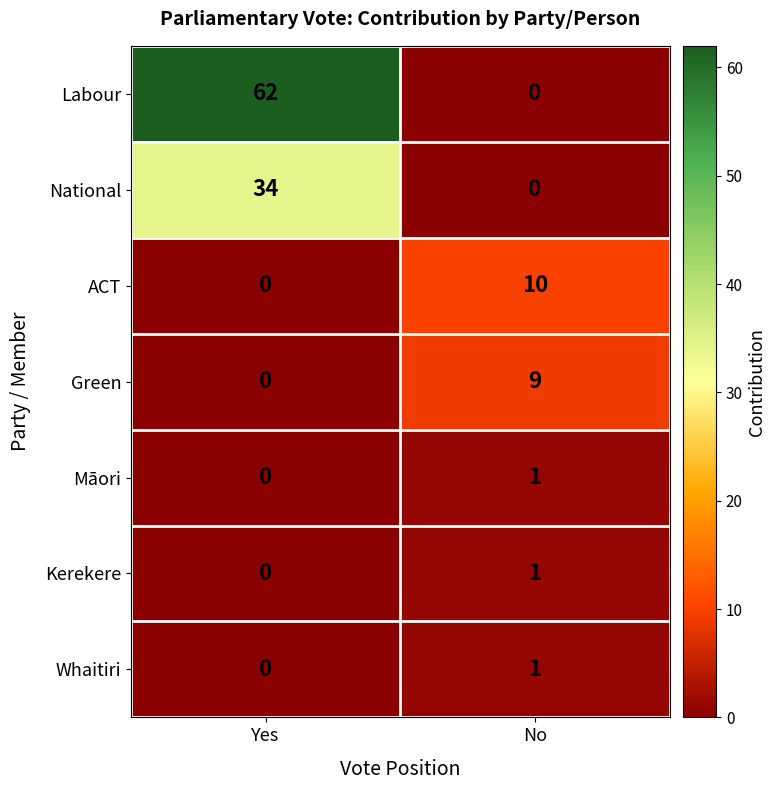

At which label is ACT closest to 5?

Yes